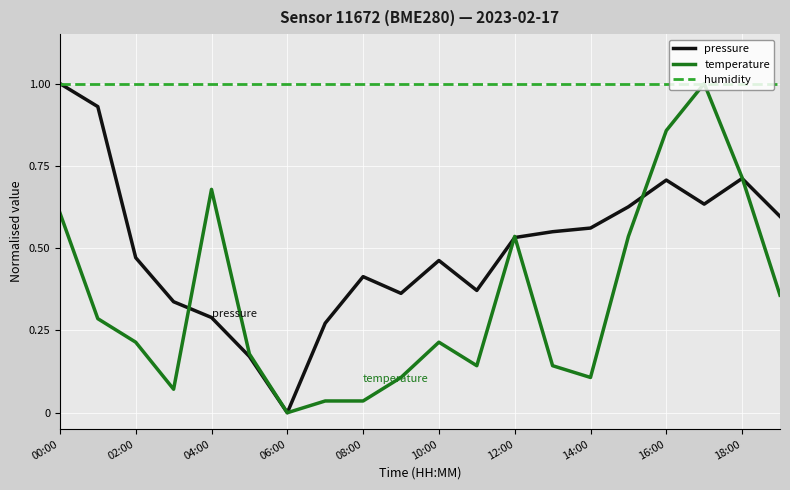

Which series has the largest total across all categories?

humidity